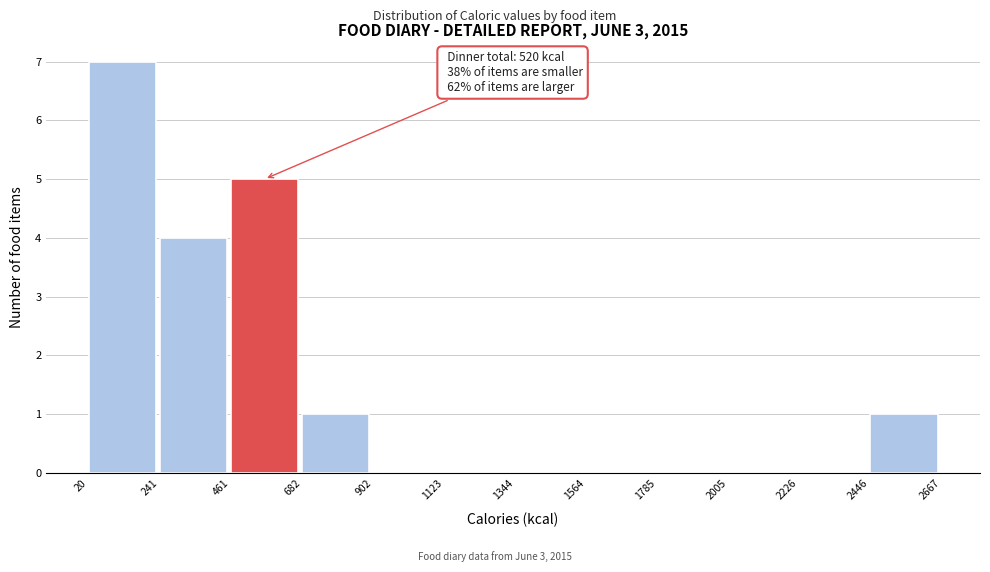

Which range on the x-axis has the tallest bar?

20 to 241